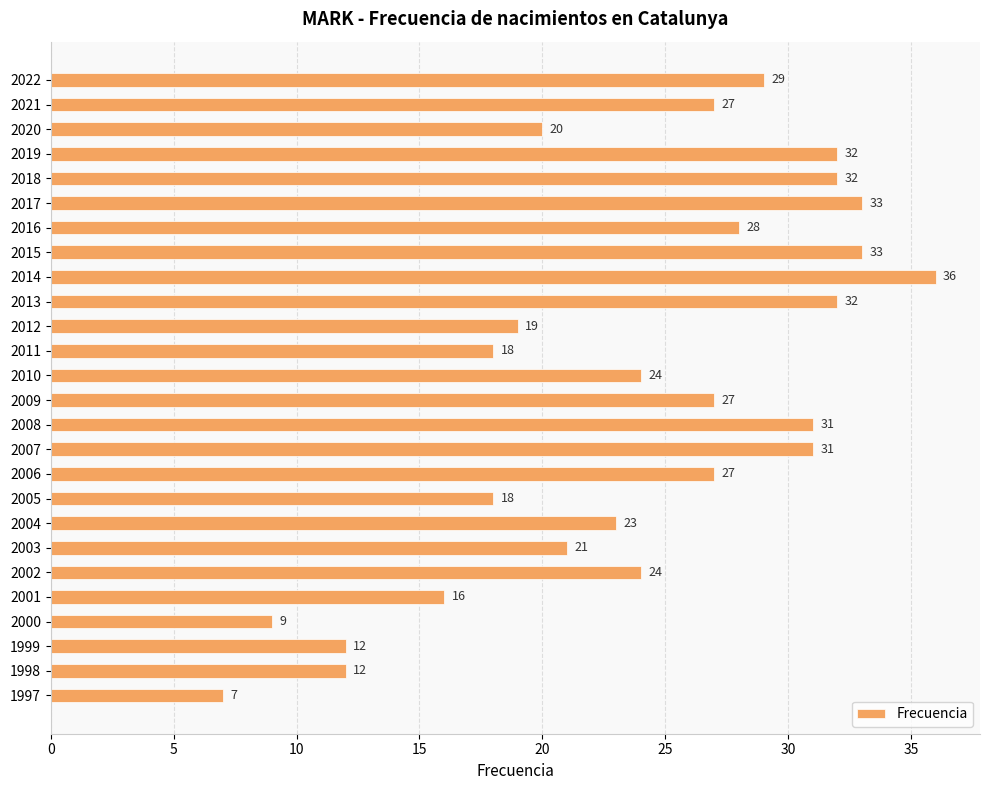

What is the greatest value displayed?

36